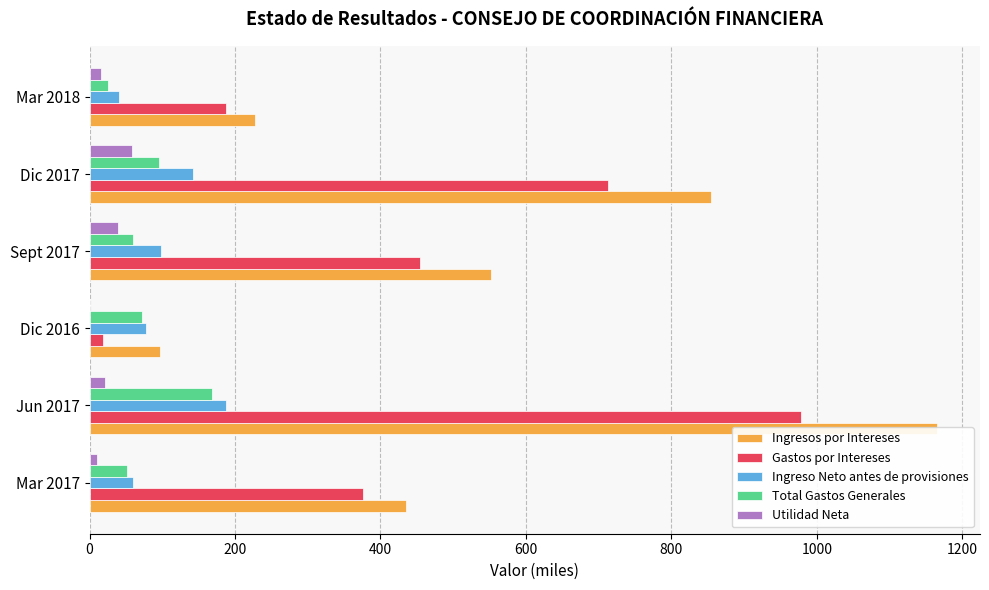

How many groups of bars are there?

6